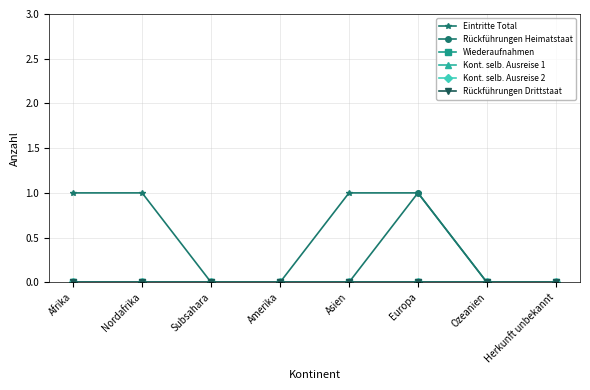

At how many categories does at least one series exceed 0?

4